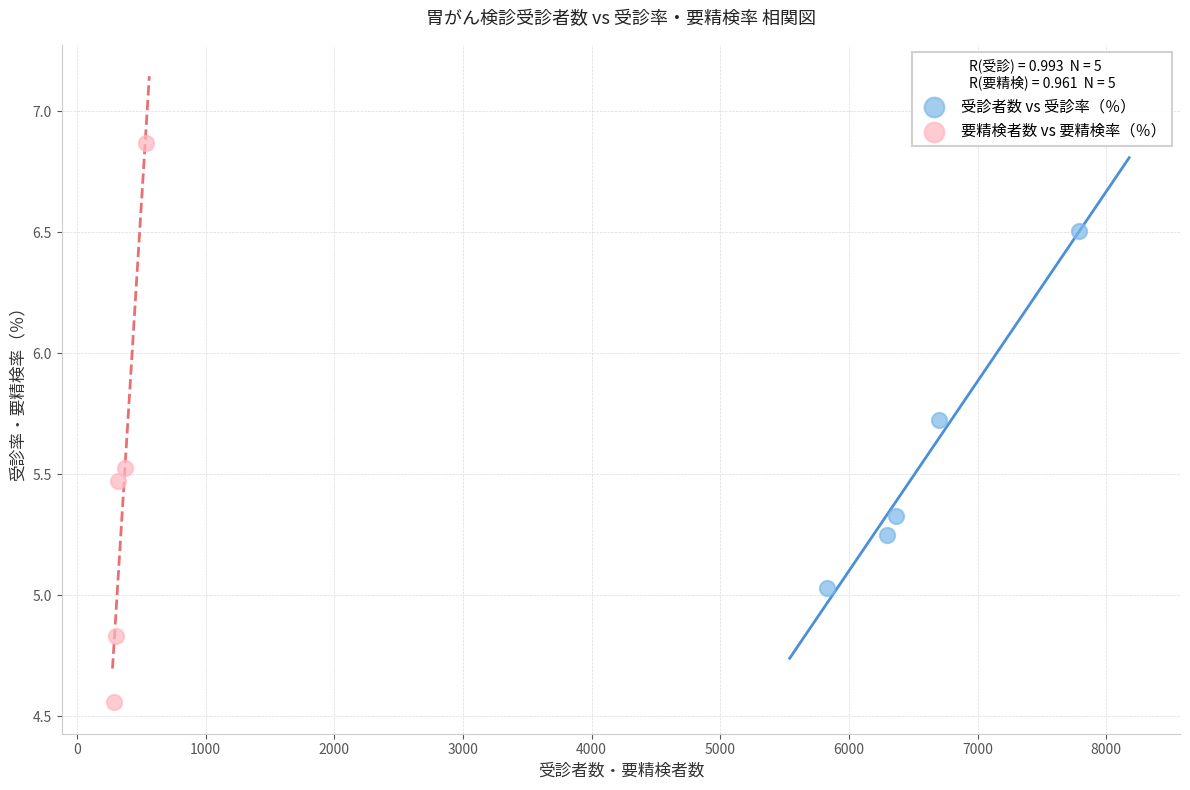

Which series has the largest Y range (max minus min)?

要精検者数 vs 要精検率（％）